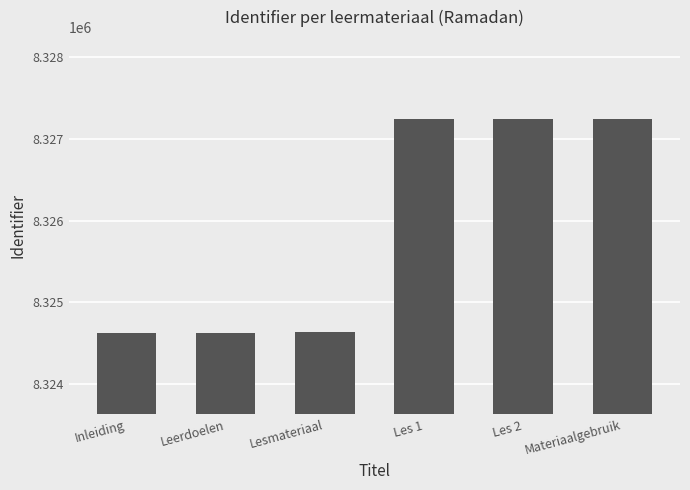

What is the difference between the values at Leerdoelen and Les 2?

2620